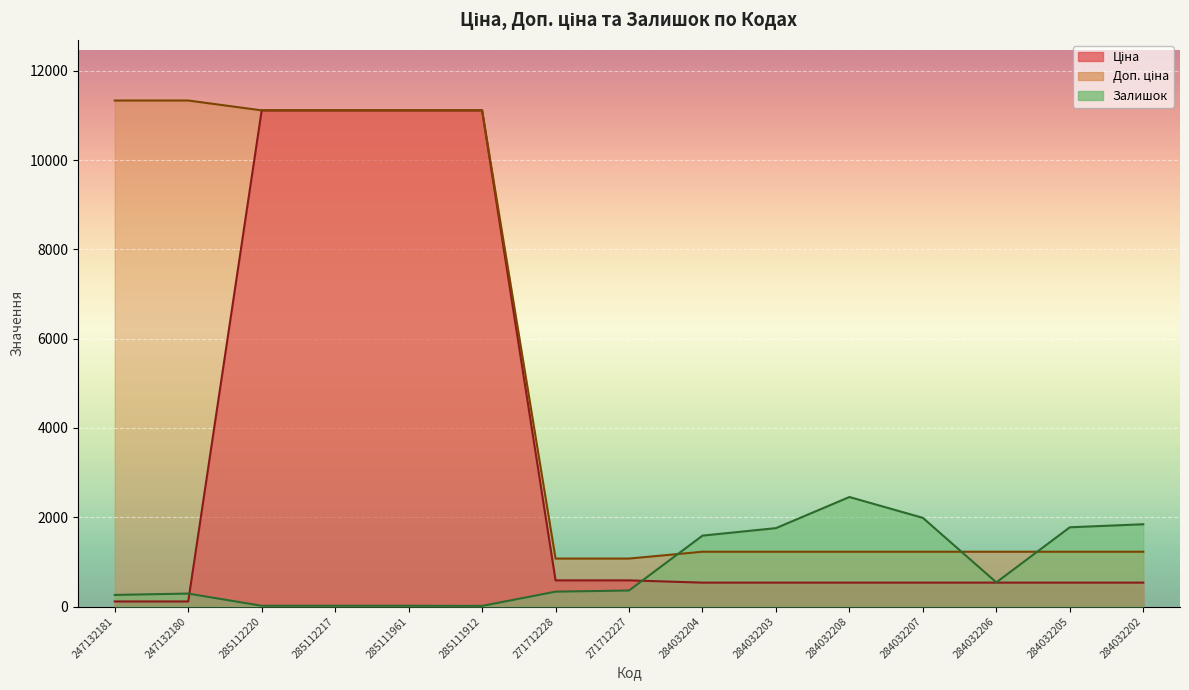

What is the difference between the highest and lowest values at 284032207?

1450.6